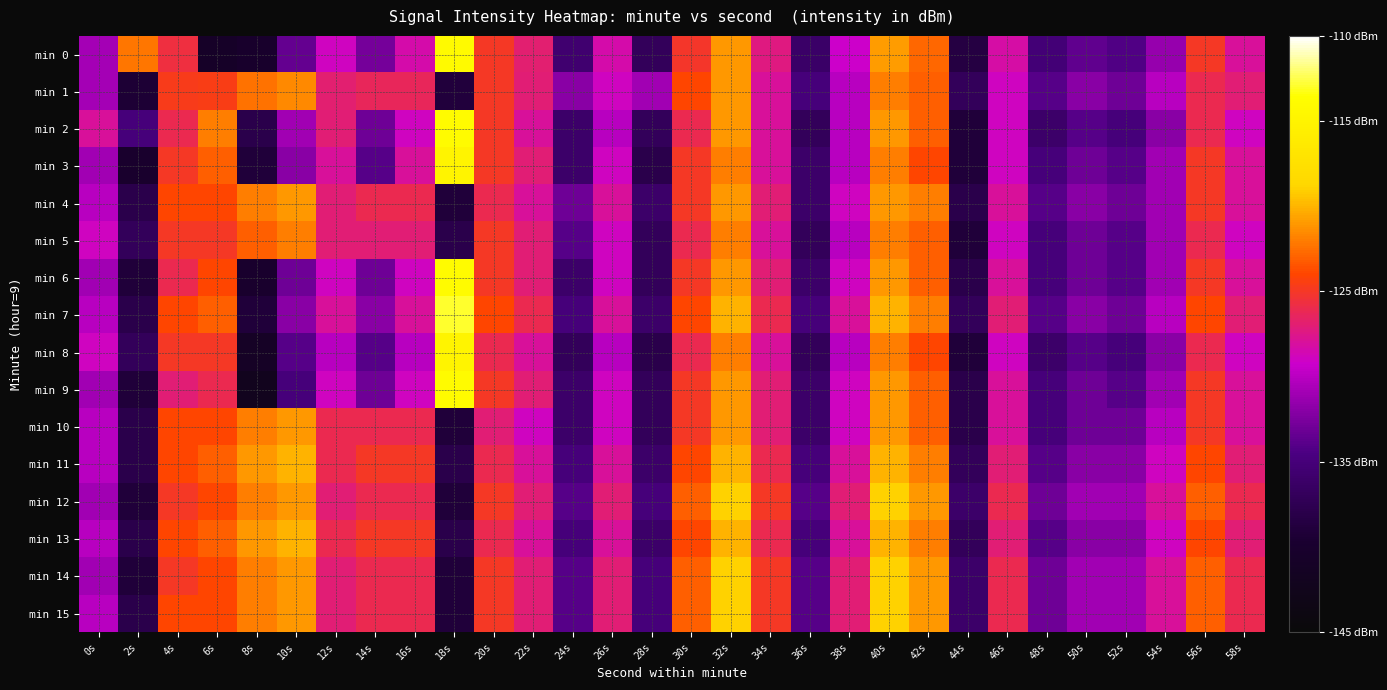

How many distinct data groups are displayed?

16